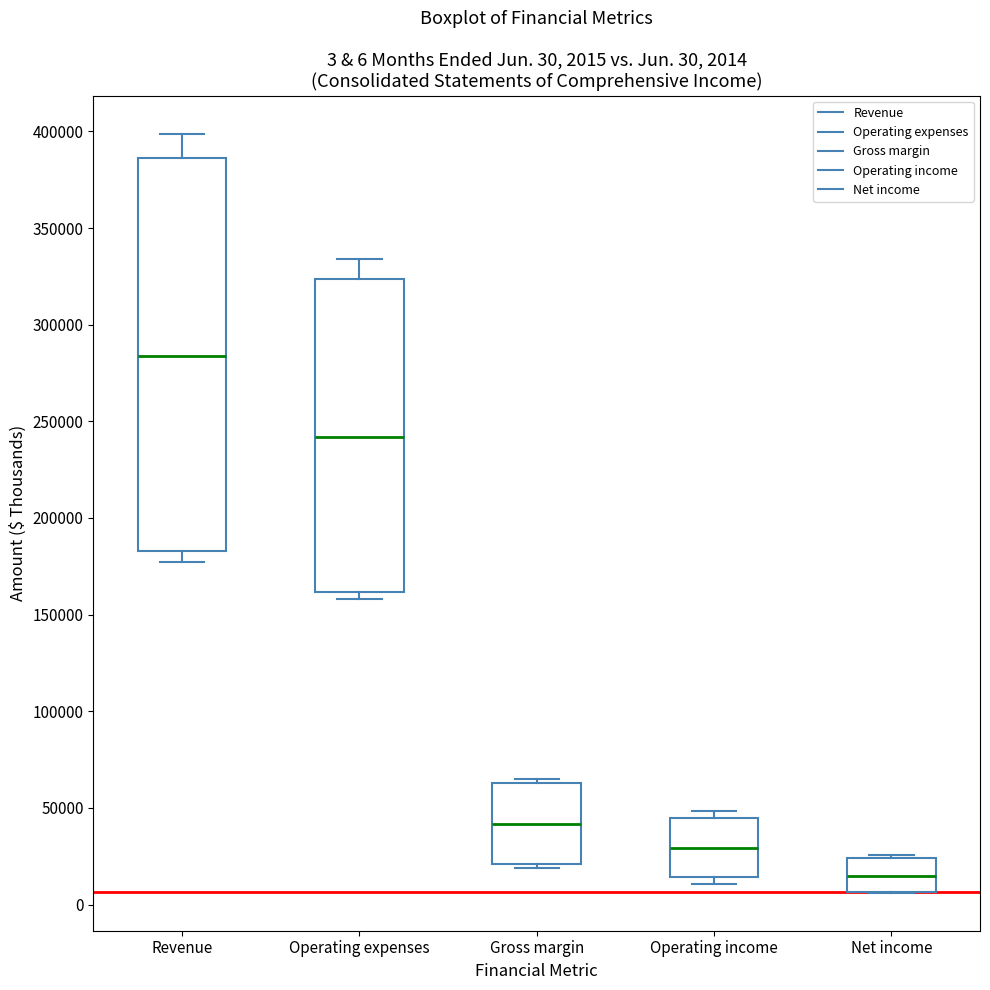

Which box is the tallest, from its lower edge to its upper edge?

Revenue